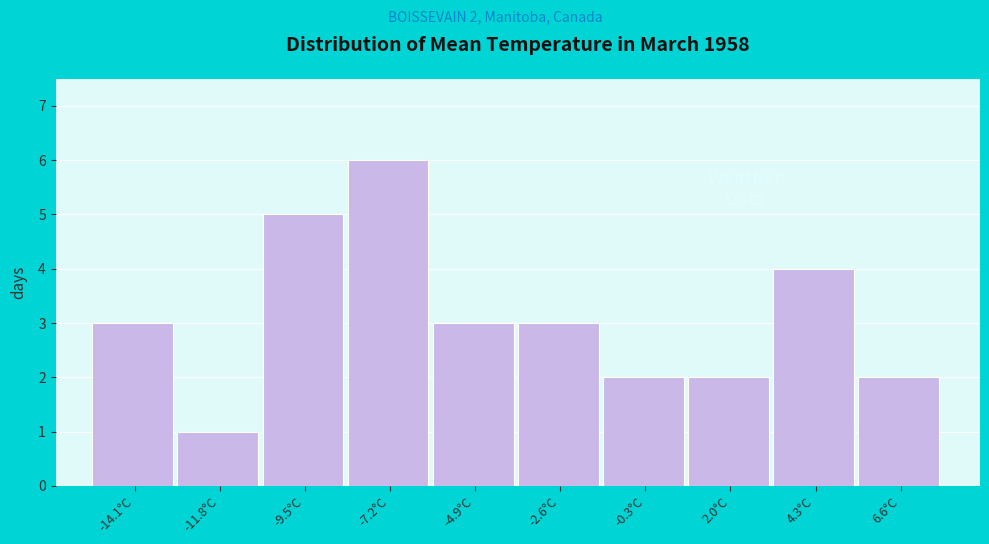

Which range on the x-axis has the tallest bar?

-8.5 to -6.0